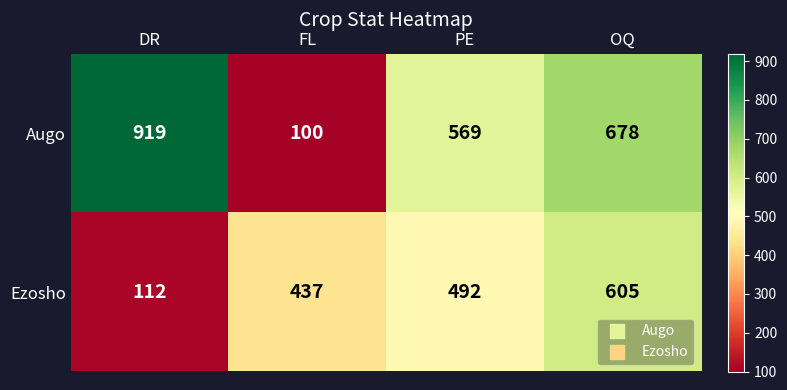

What is the smallest value displayed?

100